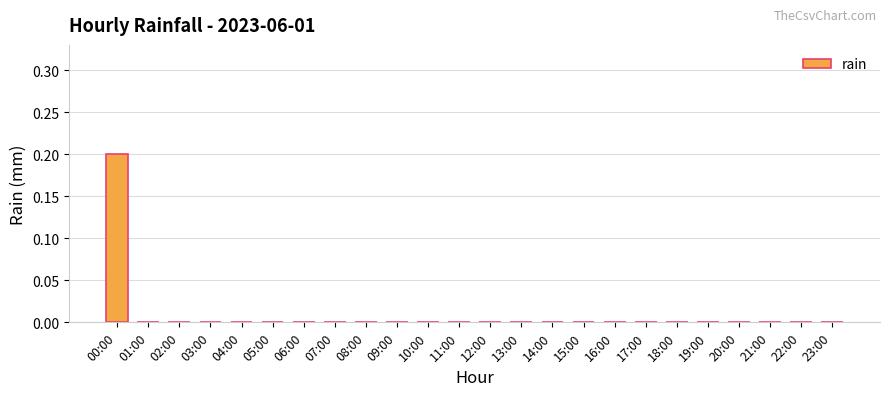

At which category does the chart reach its peak across all series?

00:00